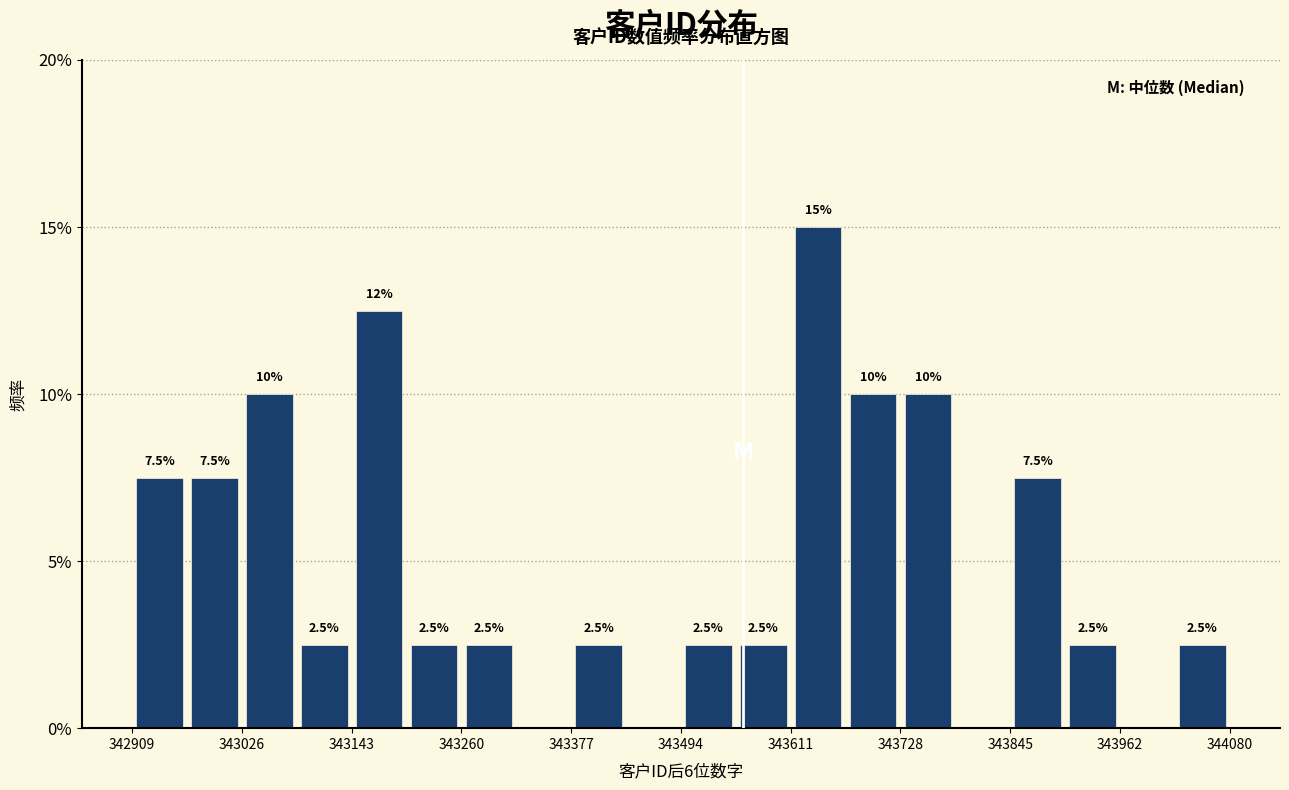

Read against the x-axis, roughly where is the centre of the tallest bar?

343640